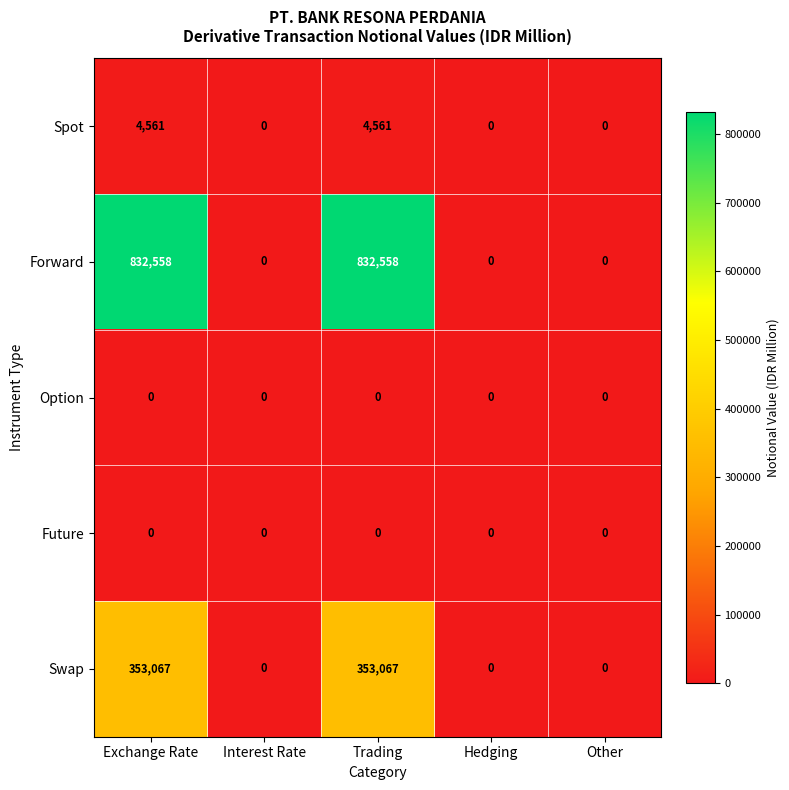

The Forward series shows 832558 at Trading. True or false?

True